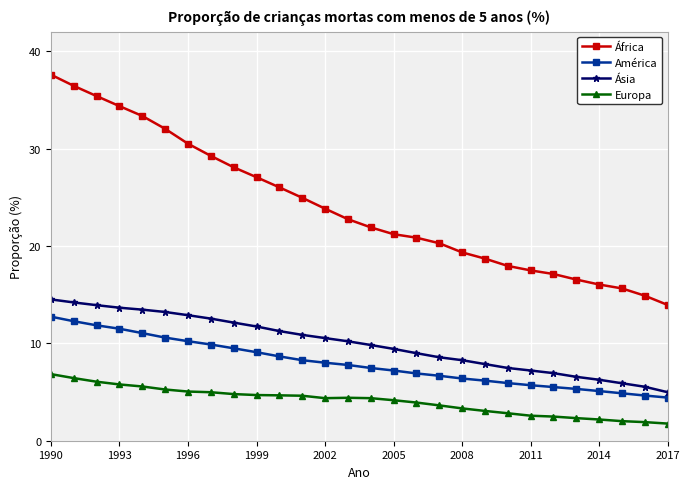

Which series has the largest range (max minus min)?

África